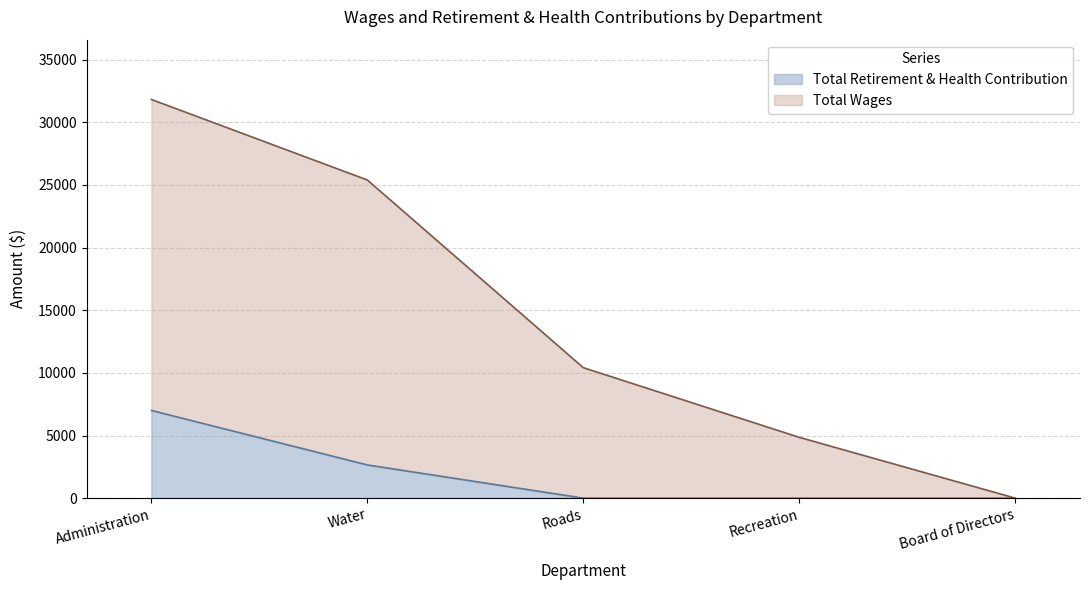

What is the difference between the Total Wages values at Board of Directors and Recreation?

4854